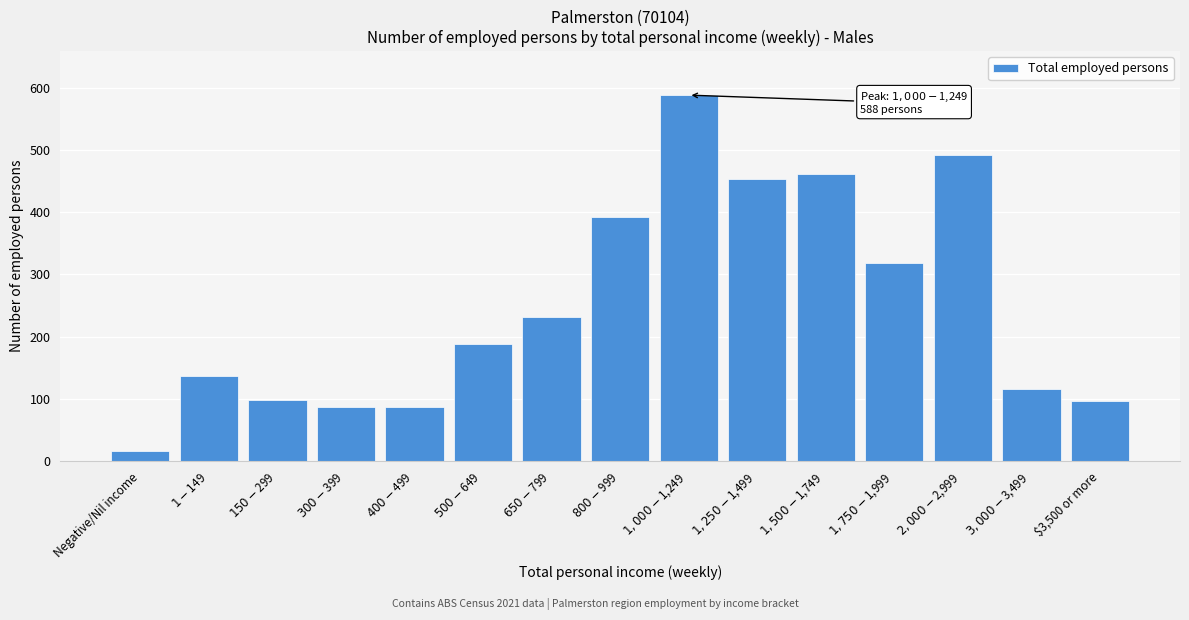

The value at Negative/Nil income is 16. True or false?

True